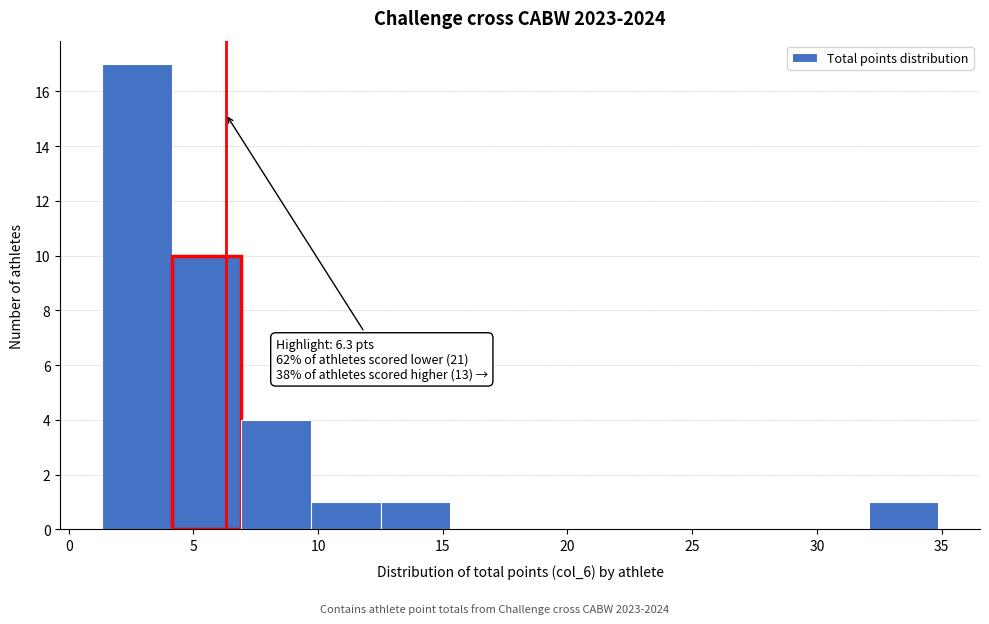

Over which range of the x-axis is the bar tallest?

1.5 to 4.0